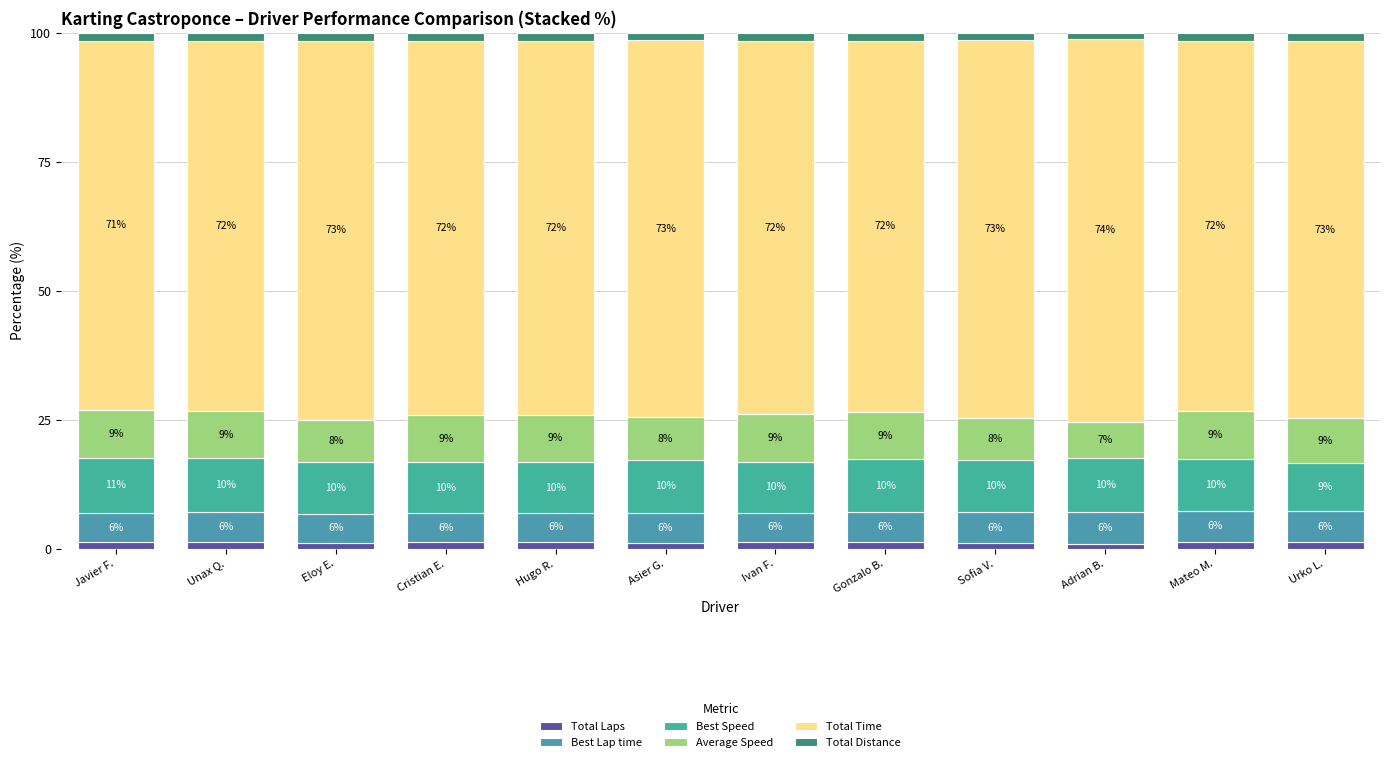

Which has a higher value, Javier F. or Cristian E.?

Cristian E.